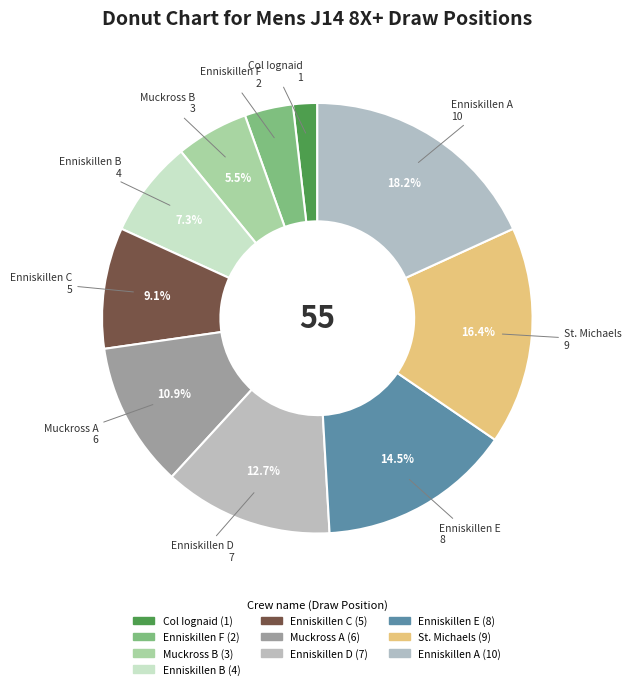

To the nearest percent, what percentage of the pie is Muckross B?

5%